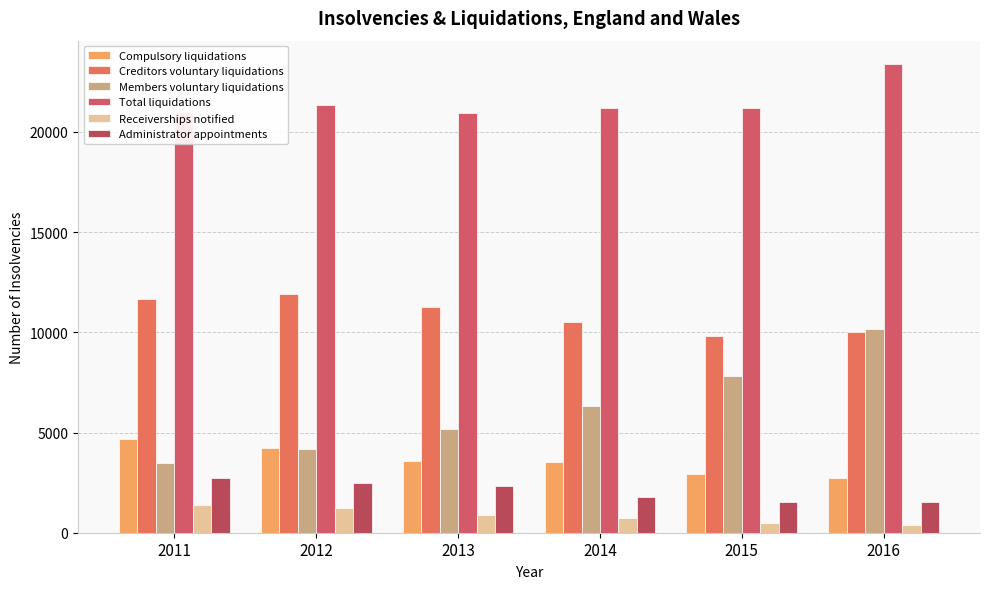

Reading left to right, extract all data points from this chart.

Compulsory liquidations: 4661	4234	3602	3525	2912	2737
Creditors voluntary liquidations: 11649	11908	11252	10490	9819	10036
Members voluntary liquidations: 3471	4180	5188	6303	7837	10178
Total liquidations: 20994	21317	20957	21185	21186	23380
Receiverships notified: 1375	1229	908	743	490	399
Administrator appointments: 2744	2495	2311	1770	1553	1543